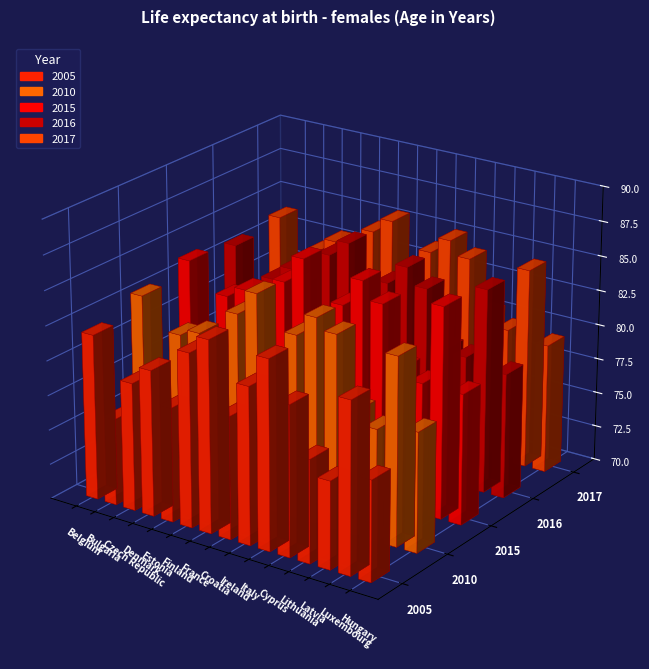

How many series are shown in this chart?

5